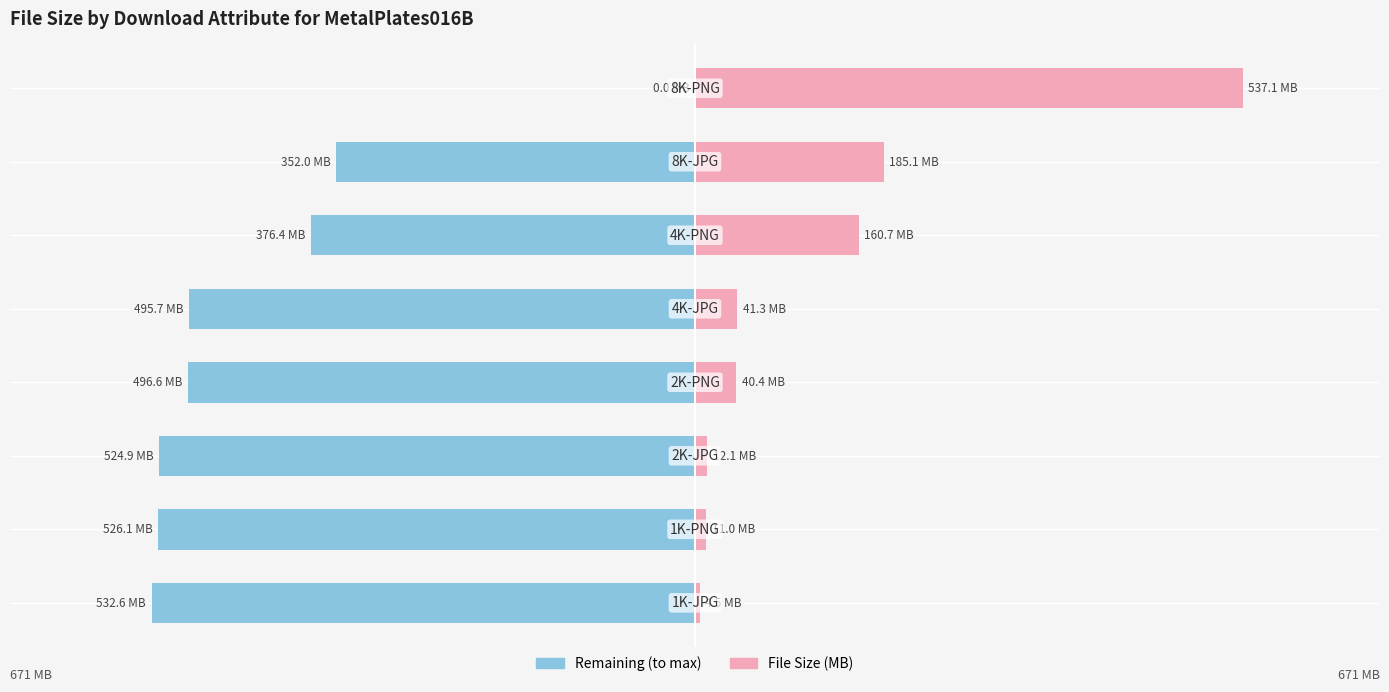

Between 5 and 3, which is larger?

5